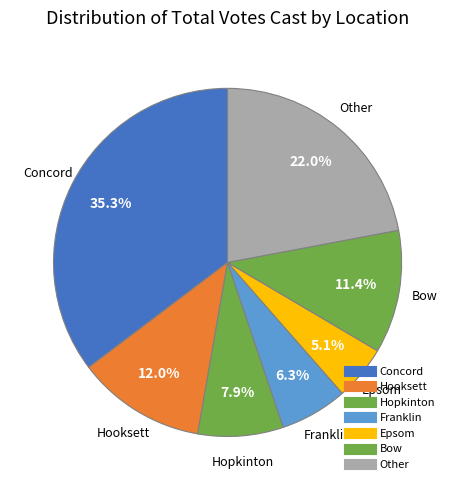

Count the number of slices in the pie.

7